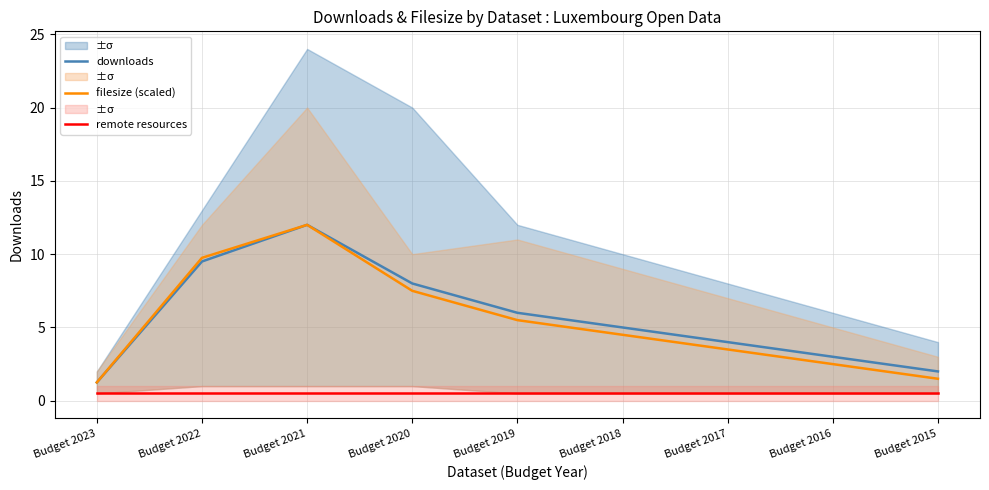

Rank the categories by downloads value from highest to lowest.

Budget 2021, Budget 2022, Budget 2020, Budget 2019, Budget 2018, Budget 2017, Budget 2016, Budget 2015, Budget 2023